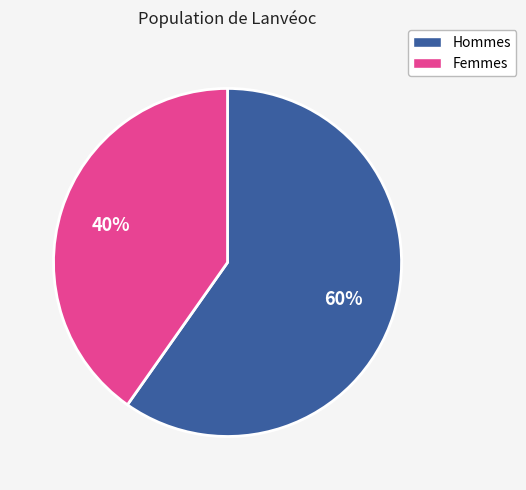

Is there a majority slice in this chart?

Yes